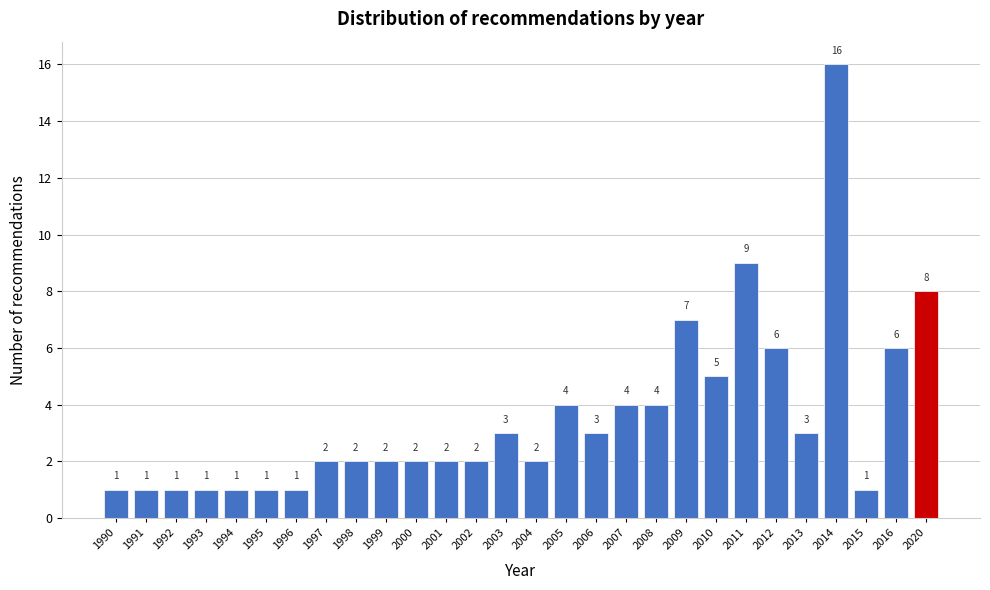

Reading left to right, transcribe all the data shown in this chart.

1990=1	1991=1	1992=1	1993=1	1994=1	1995=1	1996=1	1997=2	1998=2	1999=2	2000=2	2001=2	2002=2	2003=3	2004=2	2005=4	2006=3	2007=4	2008=4	2009=7	2010=5	2011=9	2012=6	2013=3	2014=16	2015=1	2016=6	2020=8